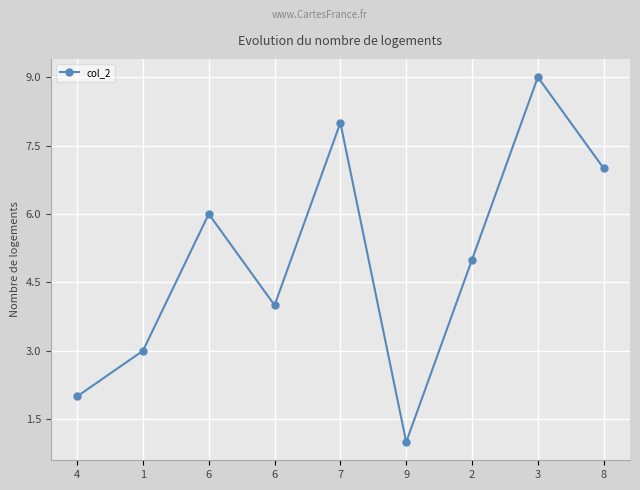

Count the number of data series in this chart.

1